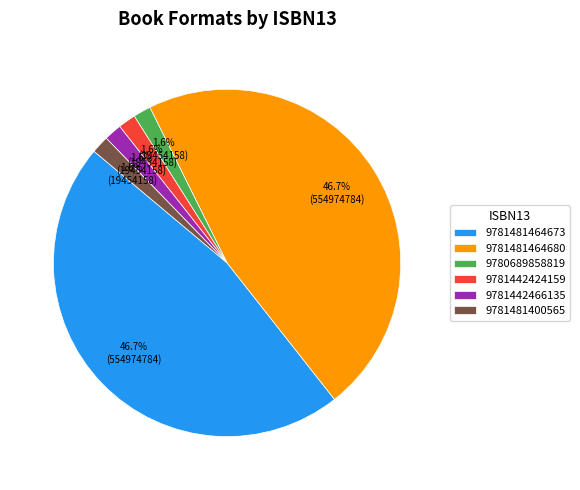

Count the number of slices in the pie.

6